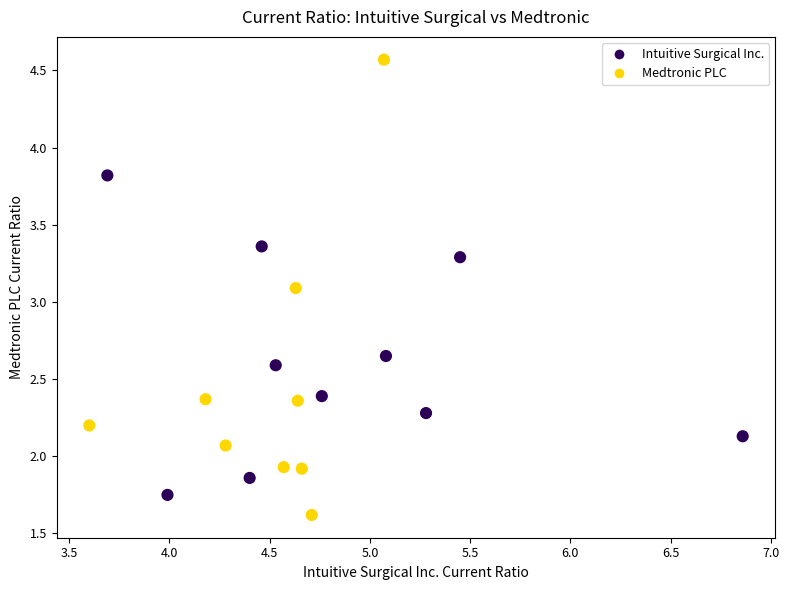

What Y value in the scatter plot is closest to 3?

3.1